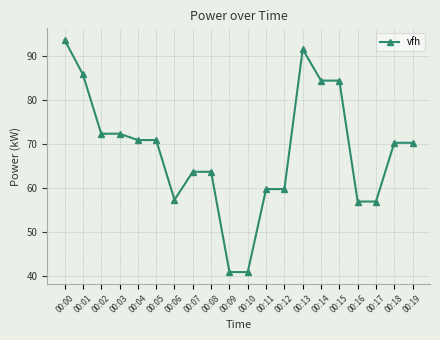

The chart shows a value of 135.0 at 00:13. True or false?

False